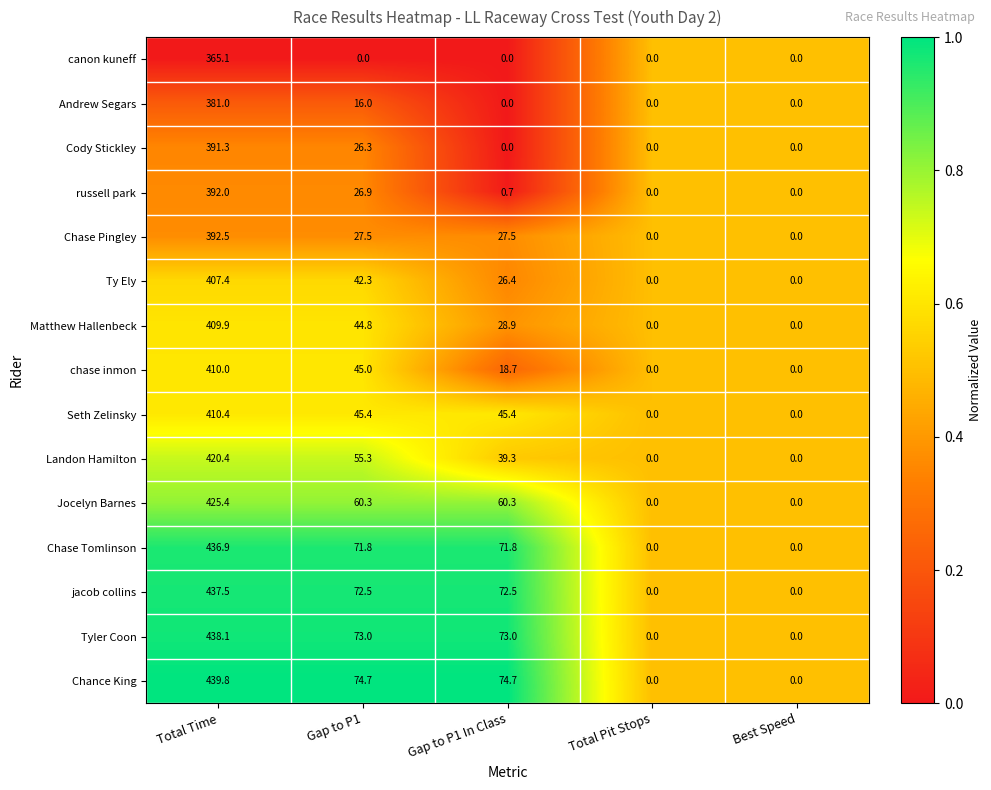

What is the average value of the Andrew Segars series?

79.4